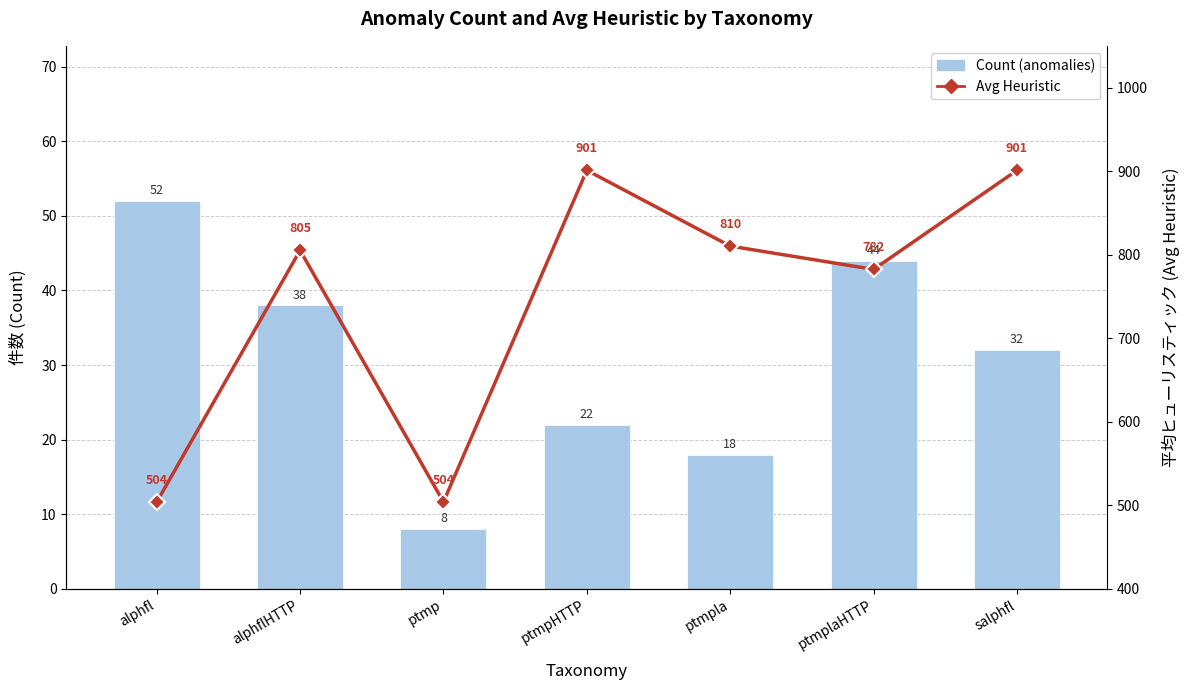

What is the maximum value for Count (anomalies)?

52.0